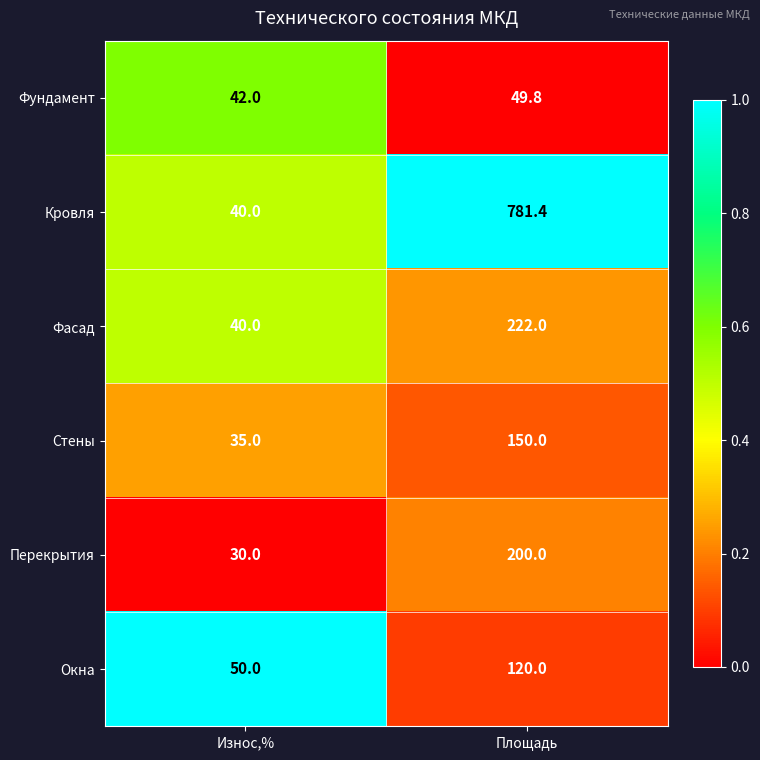

True or false: Фасад has a value of 63.0 at Износ,%.

False